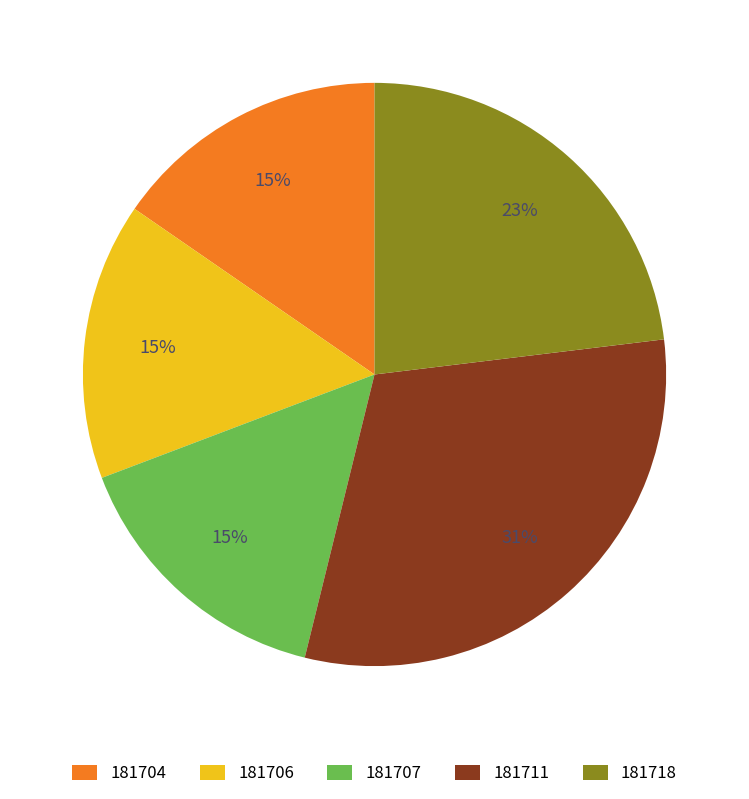

Combined, do 181707 and 181711 account for over 50%?

No